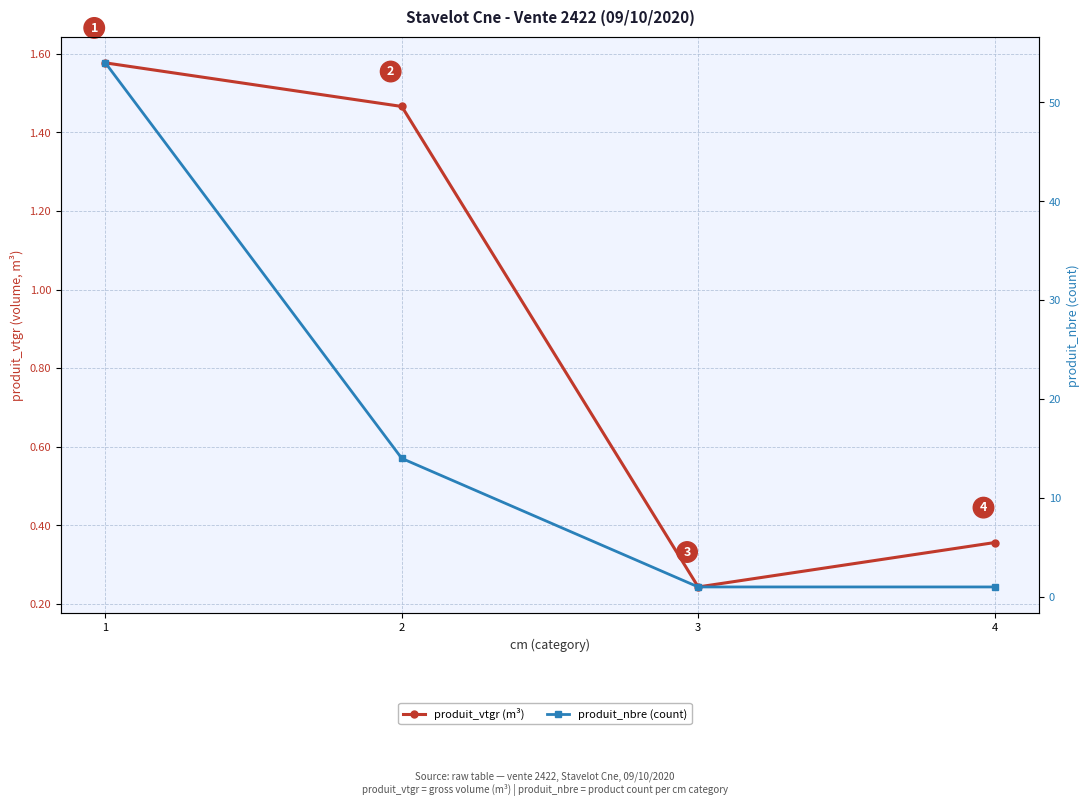

At which label does produit_nbre (count) first exceed 14?

1